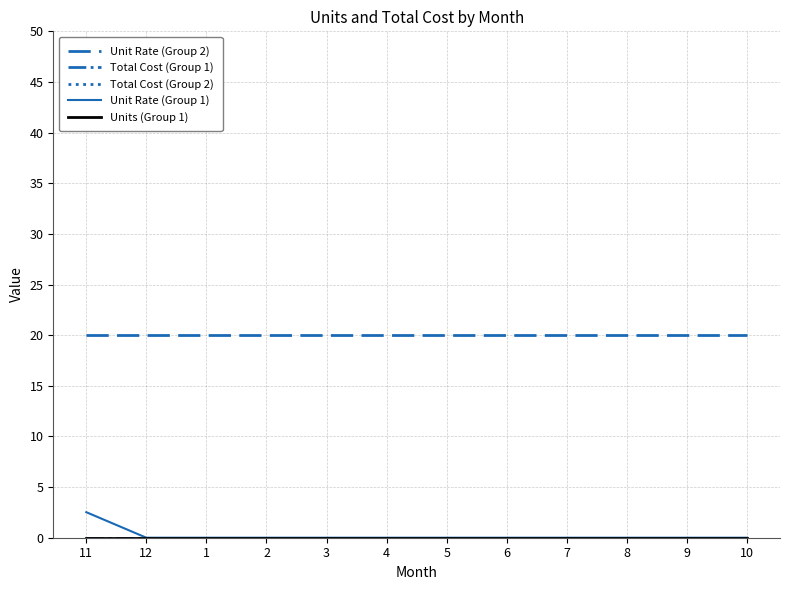

True or false: Unit Rate (Group 2) and Total Cost (Group 1) intersect in this chart.

False